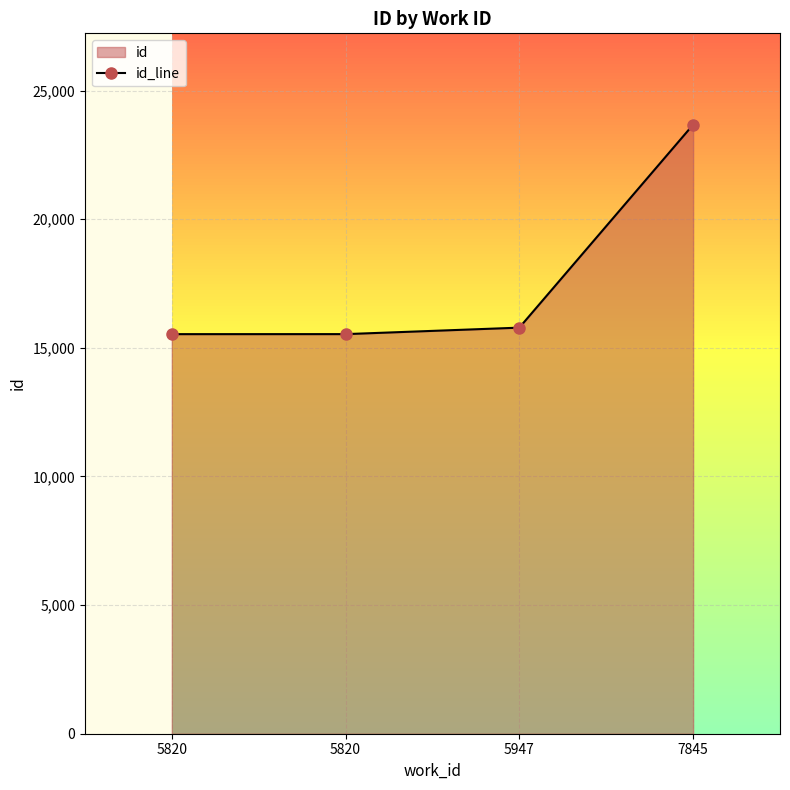

Which has a higher value, 5820 or 5947?

5947